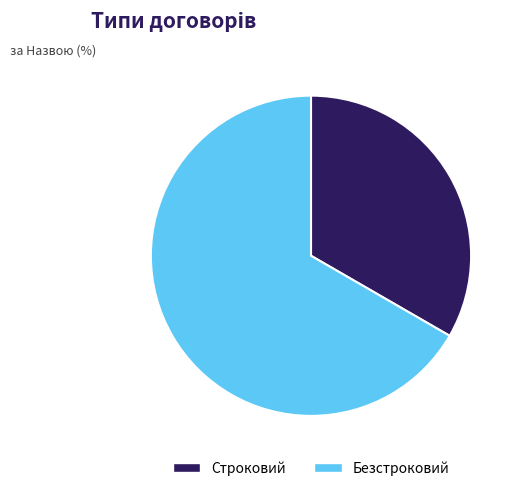

Combined, do Строковий and Безстроковий account for over 50%?

Yes